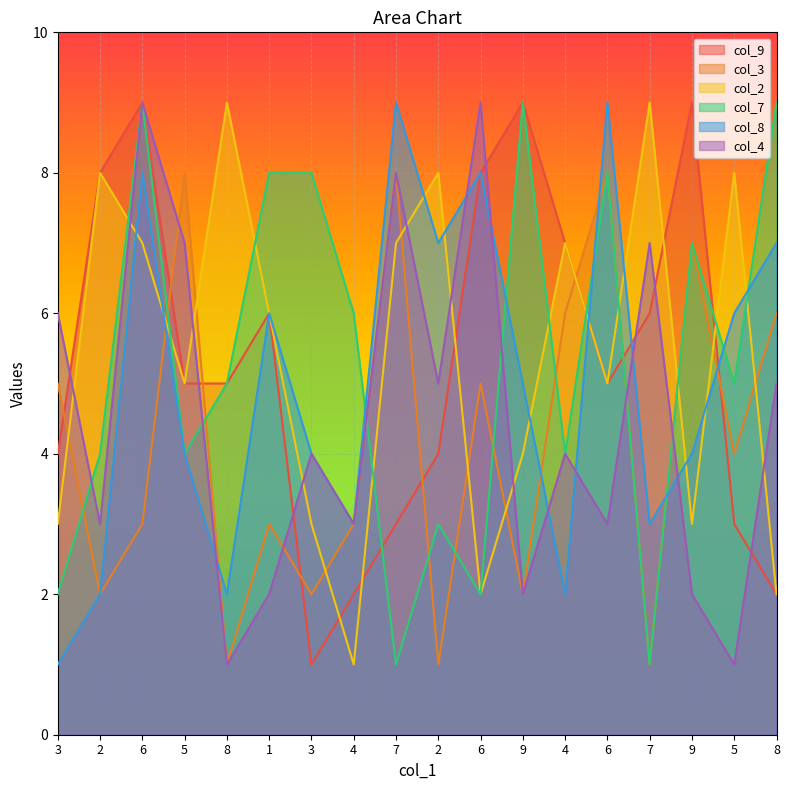

Is the value of col_3 at 8 greater than the value of col_8 at 9?

No